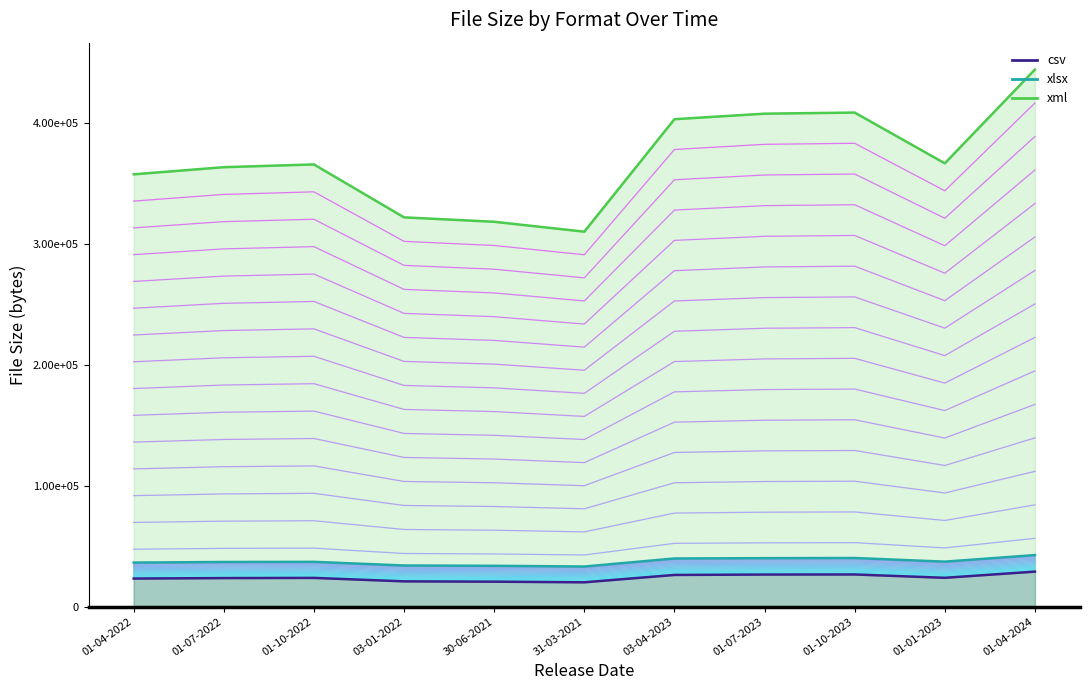

What position from the right is 01-10-2022?

9